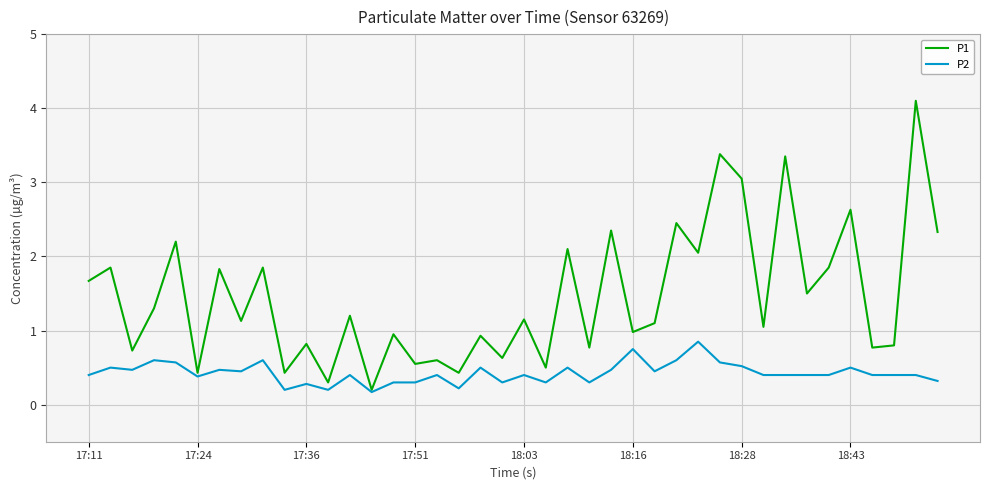

Count the number of categories in the chart.

40